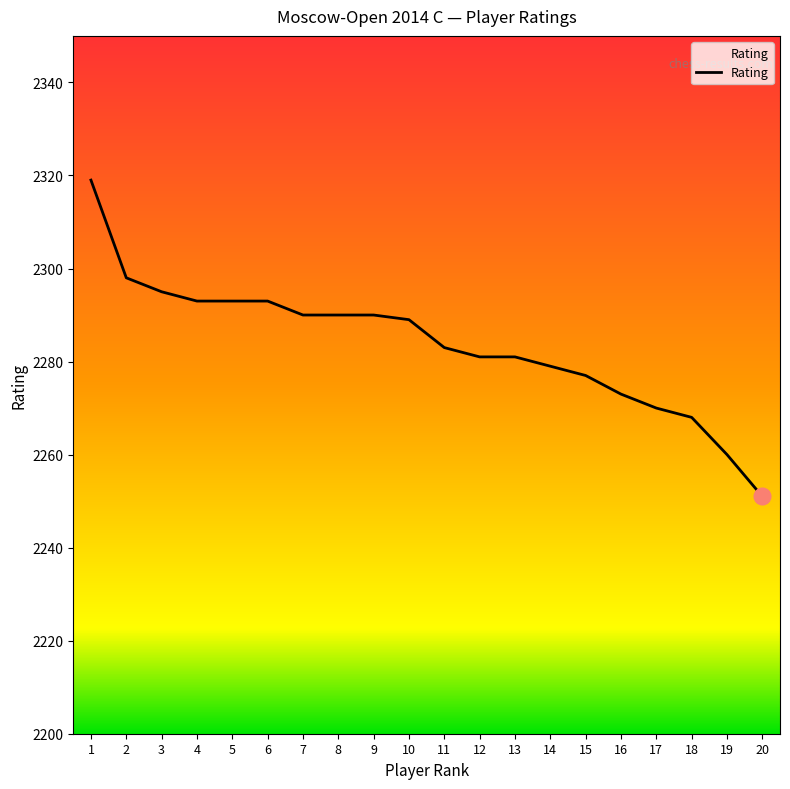

Does the chart display data point markers on the line(s)?

No